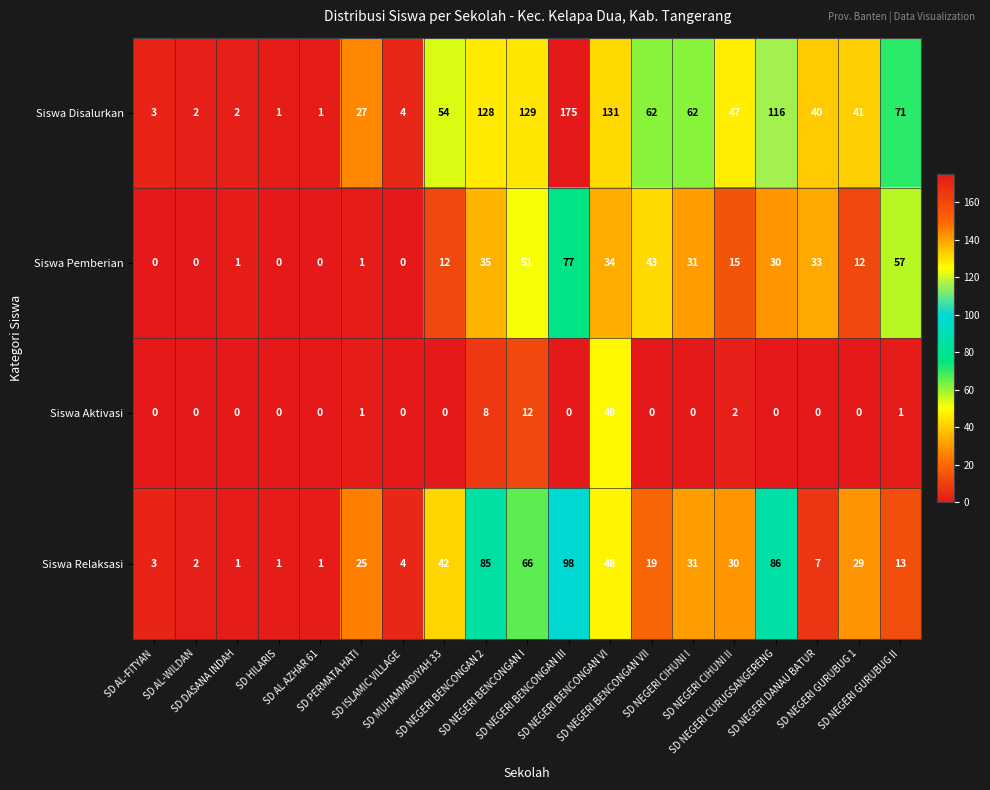

What is the maximum value shown in the chart?

175